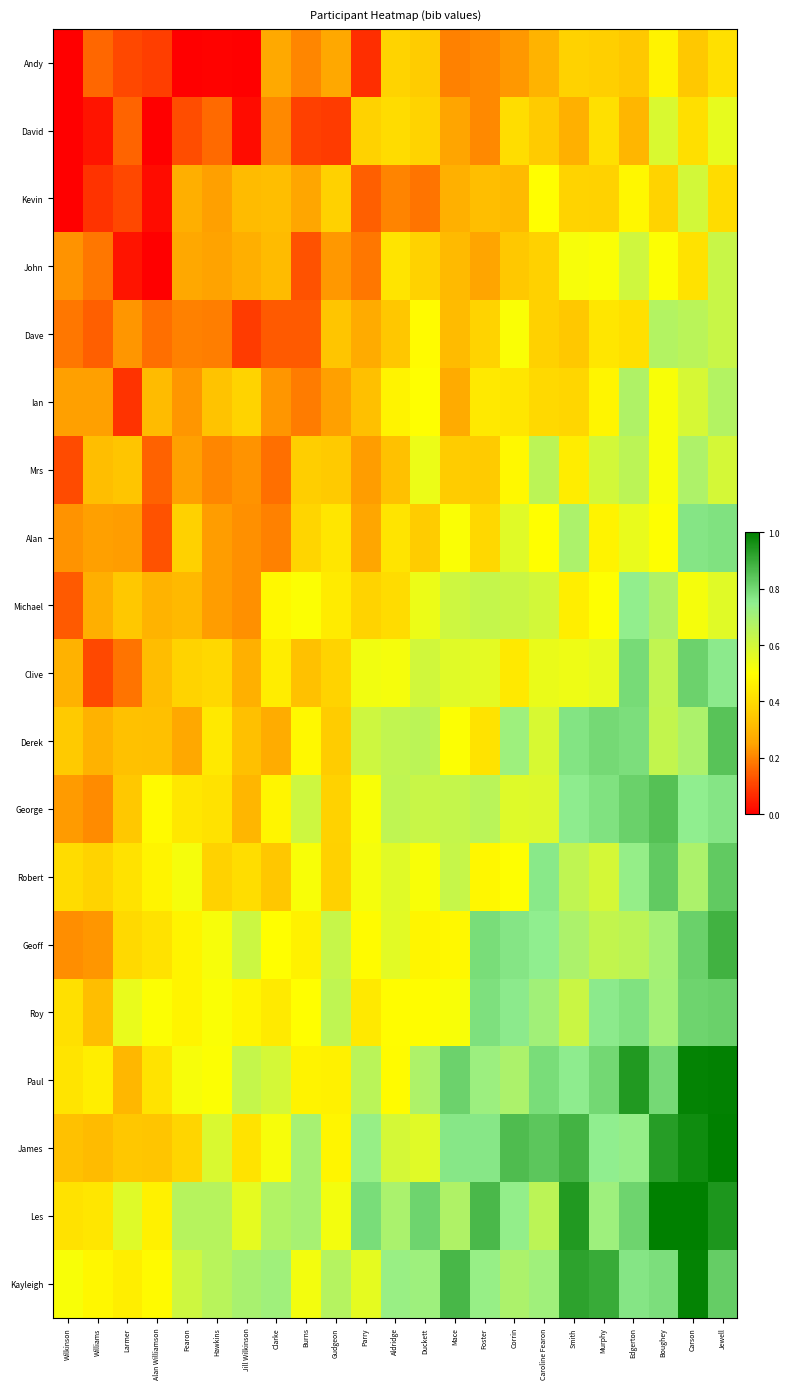

At which category is the sum across all series the highest?

Jewell